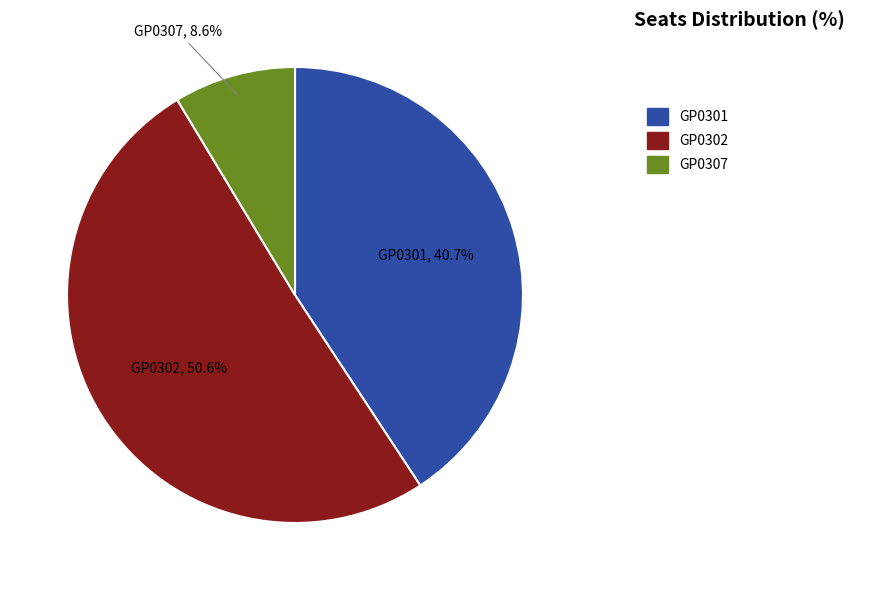

Is it true that GP0307 is 9% of the pie?

True